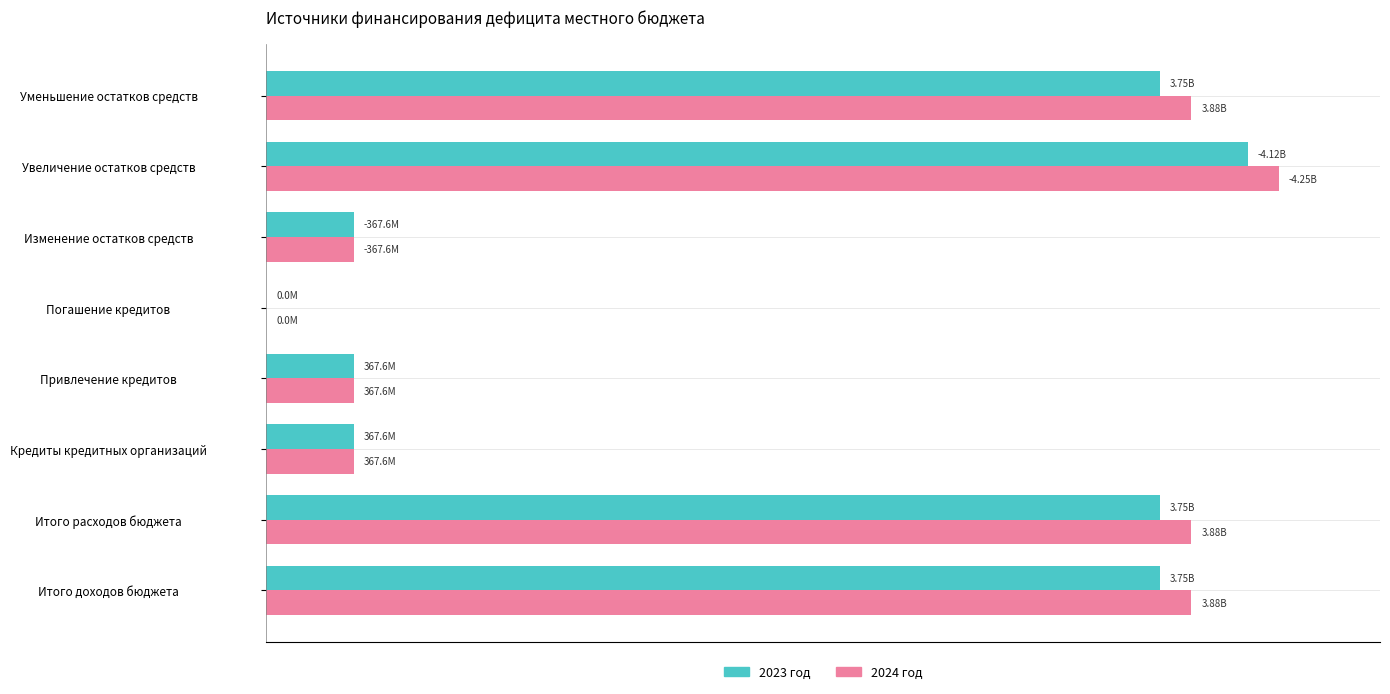

What are all the series names shown in the legend?

2023 год, 2024 год